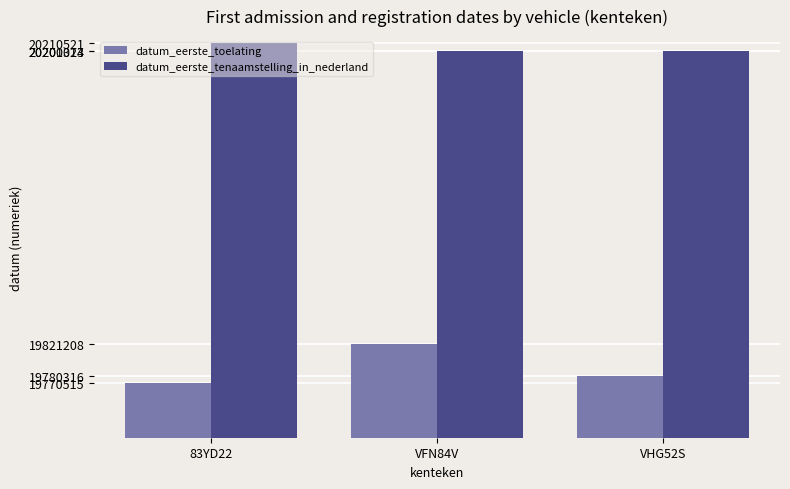

How many values in the datum_eerste_tenaamstelling_in_nederland series are below 20201014?

1